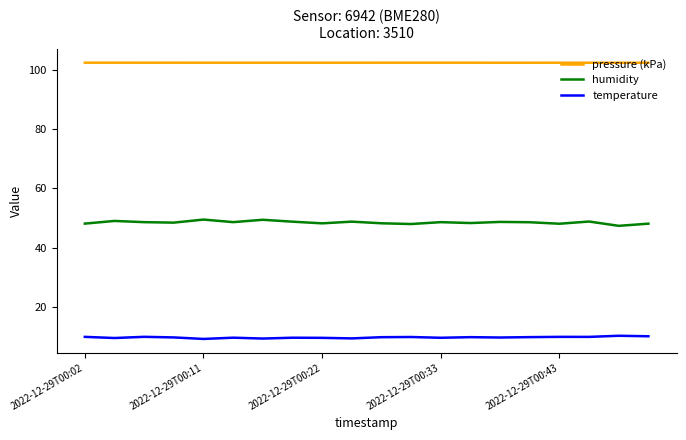

What is the sum of all humidity values?

970.4